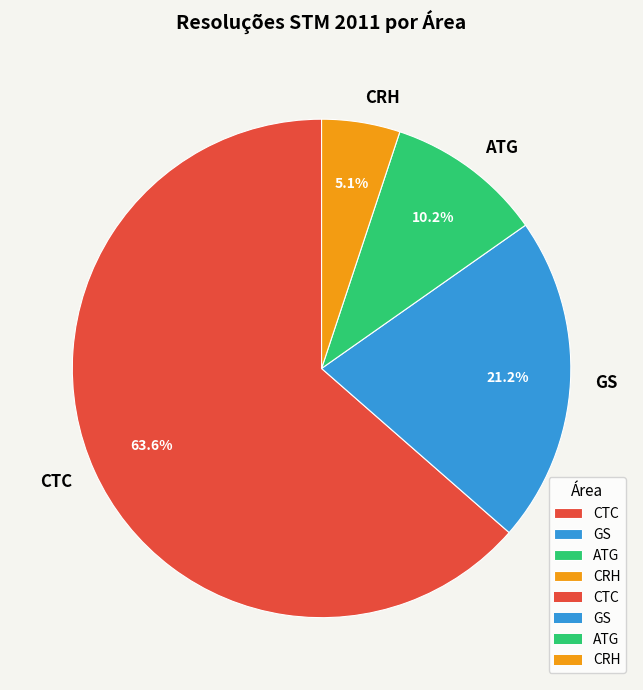

Rank the categories by value from highest to lowest.

CTC, GS, ATG, CRH